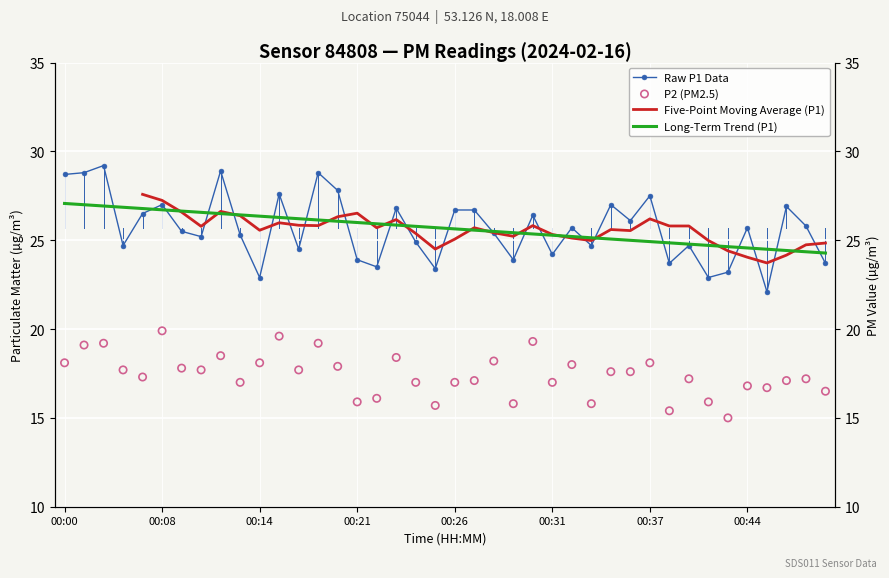

Which series has the largest total across all categories?

Raw P1 Data